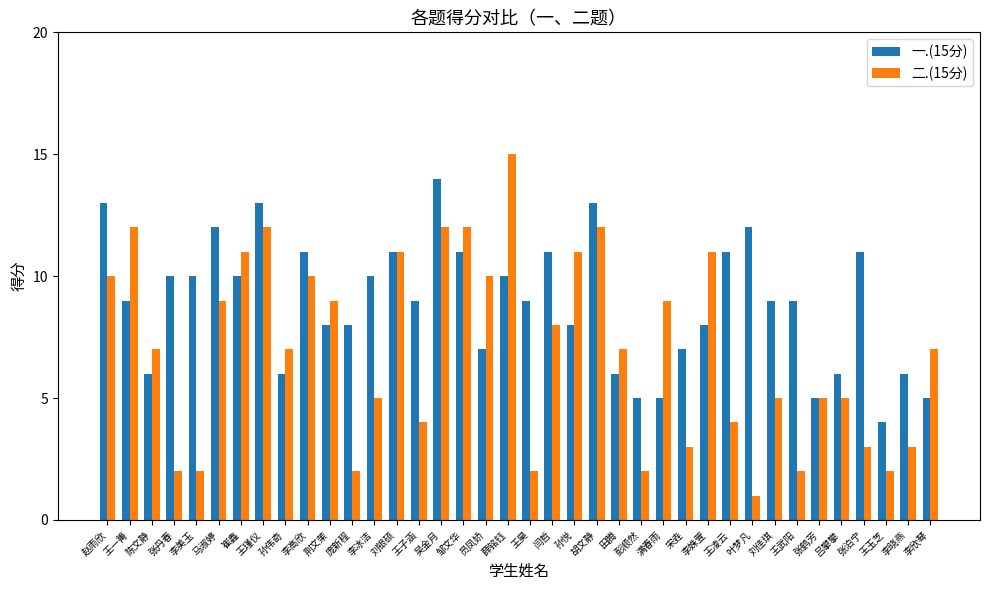

Is it true that 二.(15分) equals 3 at 邹文华?

False